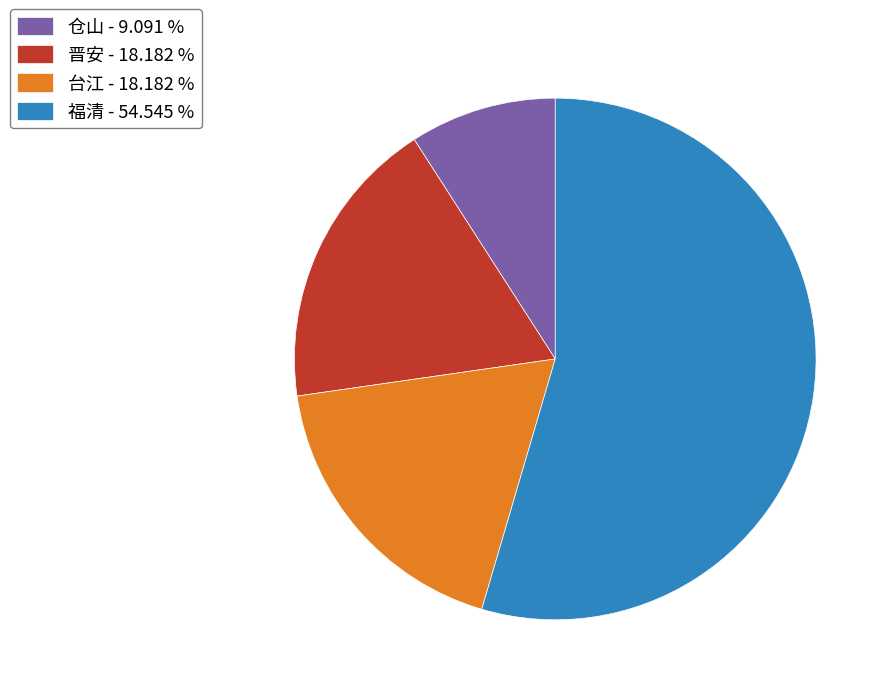

True or false: 仓山 accounts for 9% of the total.

True